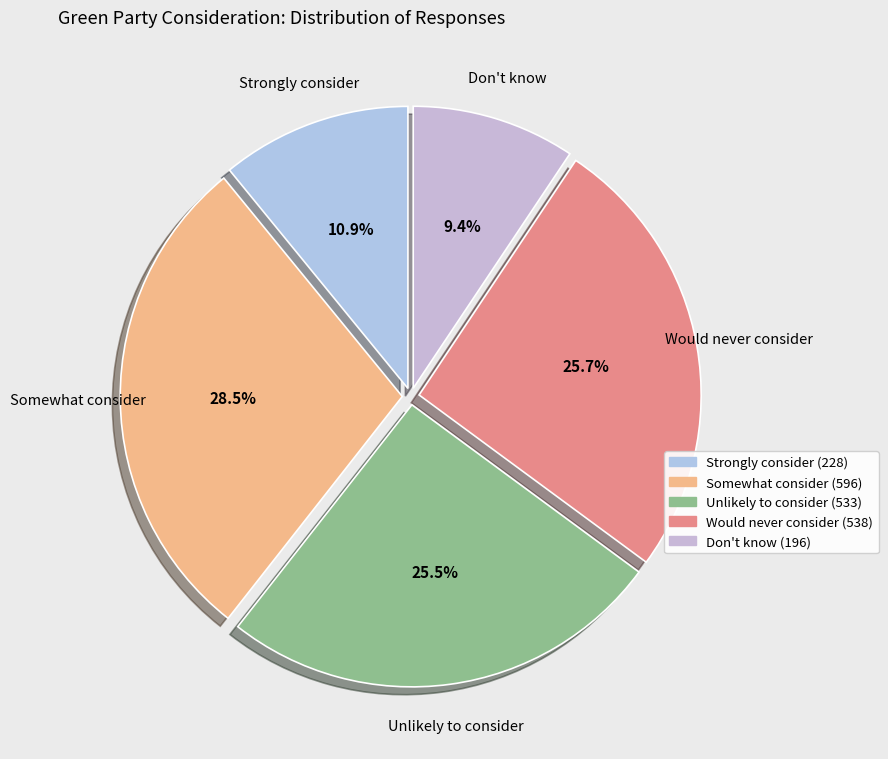

Between Strongly consider and Somewhat consider, which is larger?

Somewhat consider